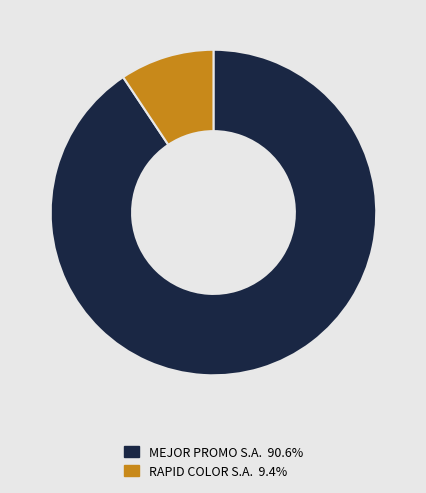

The RAPID COLOR S.A. slice represents 1% of the pie. True or false?

False